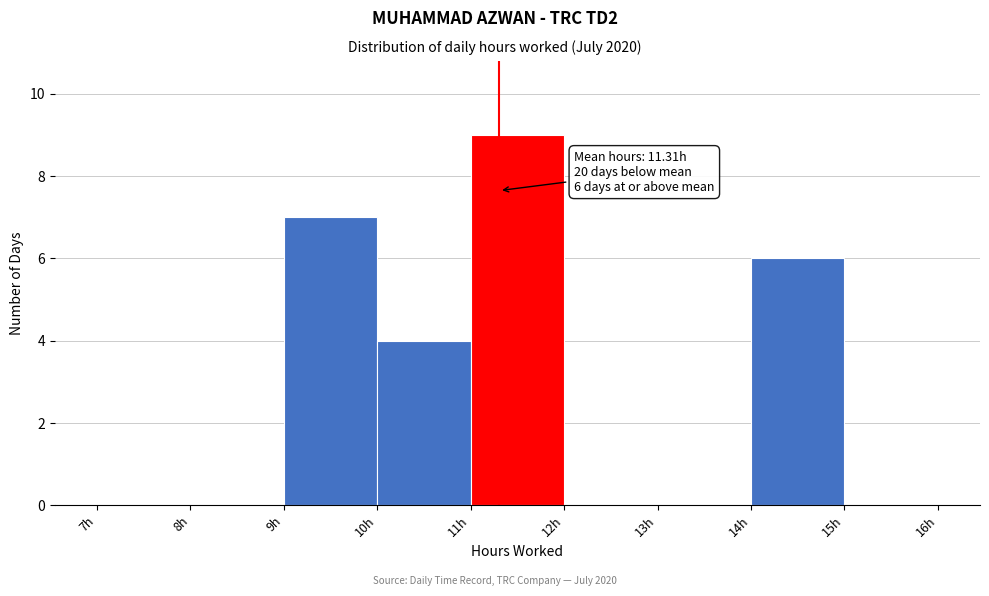

Over which range of the x-axis is the bar tallest?

11 to 12